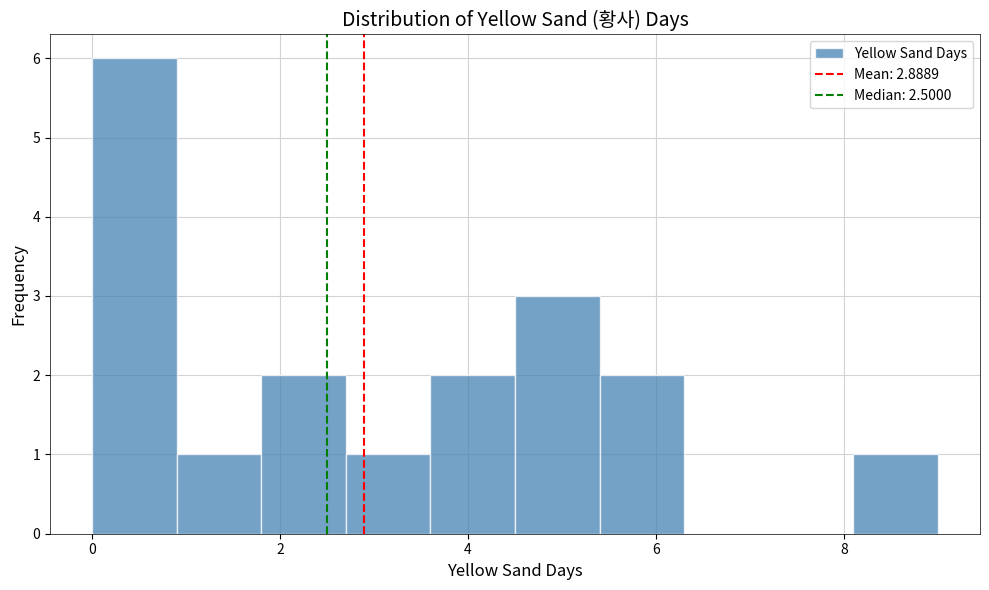

Reading left to right, list every bar in this chart as the range it spans on the x-axis followed by its height. Neither the bar edges nor the heights are printed on the chart, so give them approximately, as read against the axes.

0.0 to 0.9: 6
0.9 to 1.8: 1
1.8 to 2.7: 2
2.7 to 3.6: 1
3.6 to 4.5: 2
4.5 to 5.4: 3
5.4 to 6.3: 2
6.3 to 7.2: 0
7.2 to 8.1: 0
8.1 to 9.0: 1